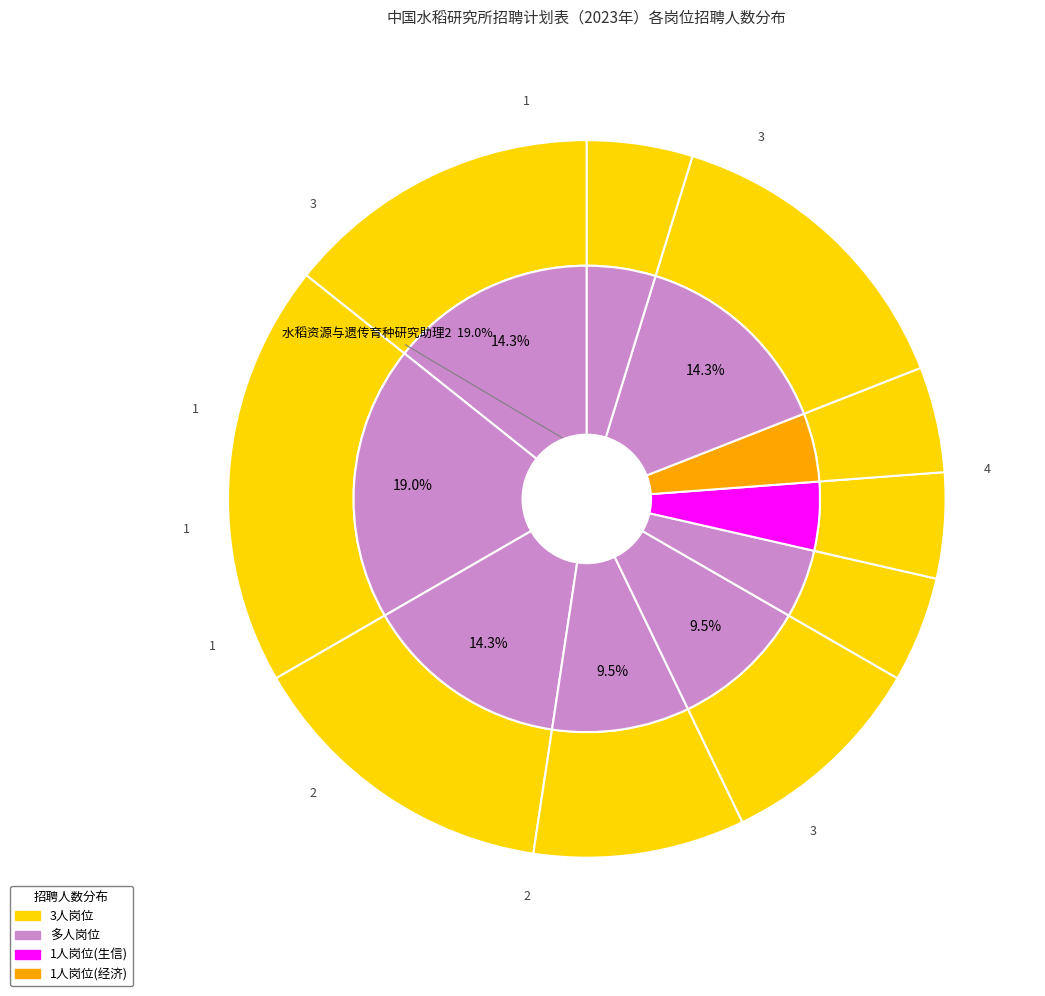

To the nearest percent, what portion does 水稻分子与发育生物学研究助理 represent?

14%